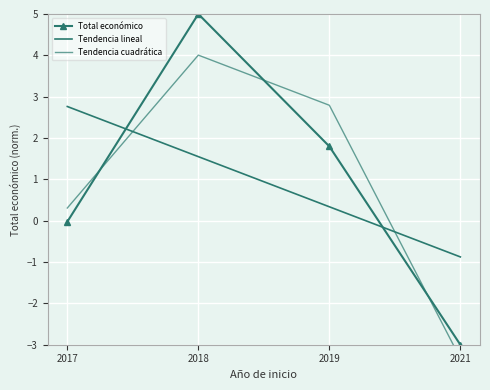

What is the sum of all Tendencia cuadrática values?

3.8